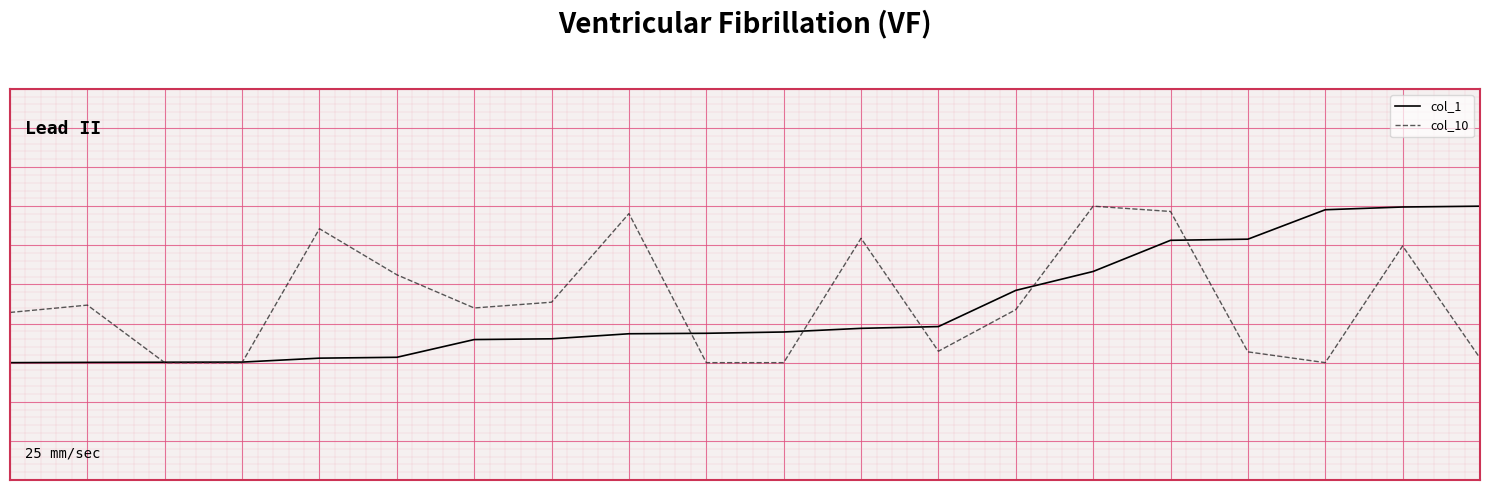

What are all the series names shown in the legend?

col_1, col_10